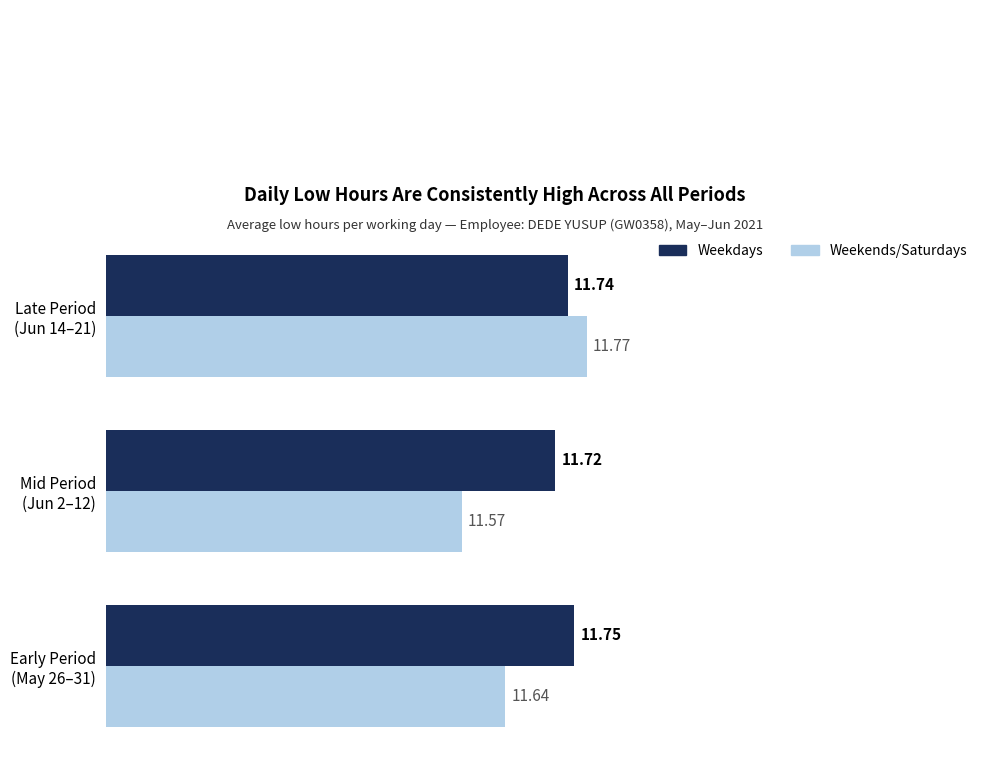

Which series has the widest spread of values?

Weekends/Saturdays